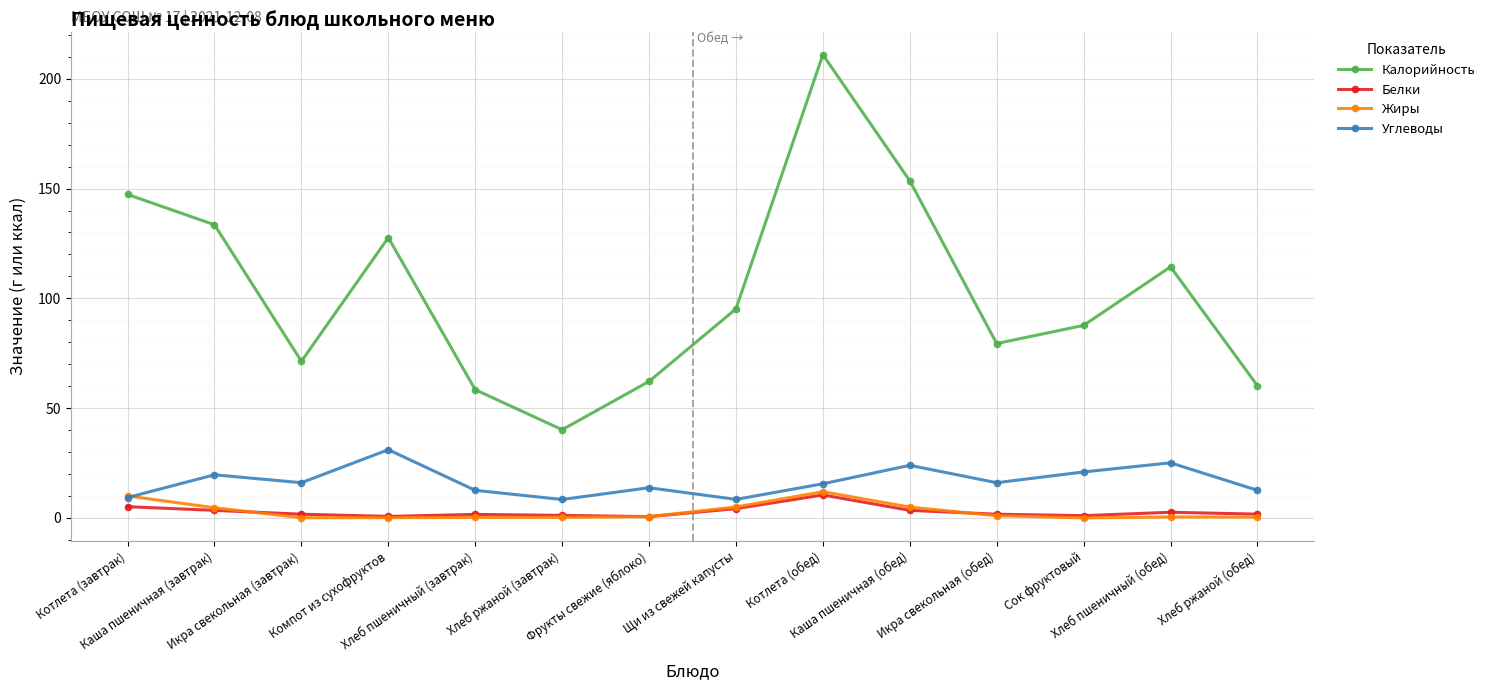

What is the maximum value for Жиры?

11.9